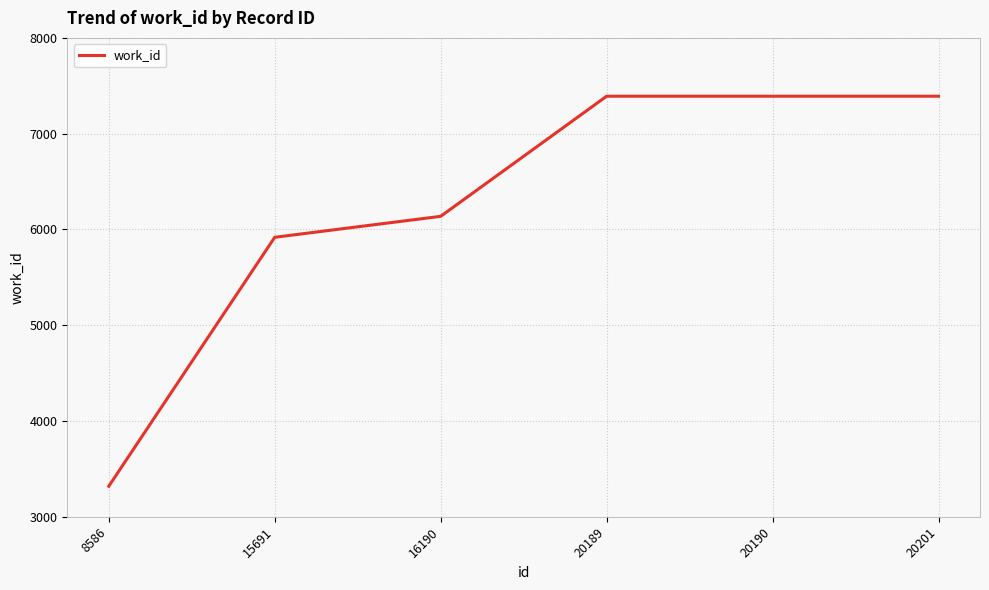

What is the sum of the values at 20189 and 20190?

14782